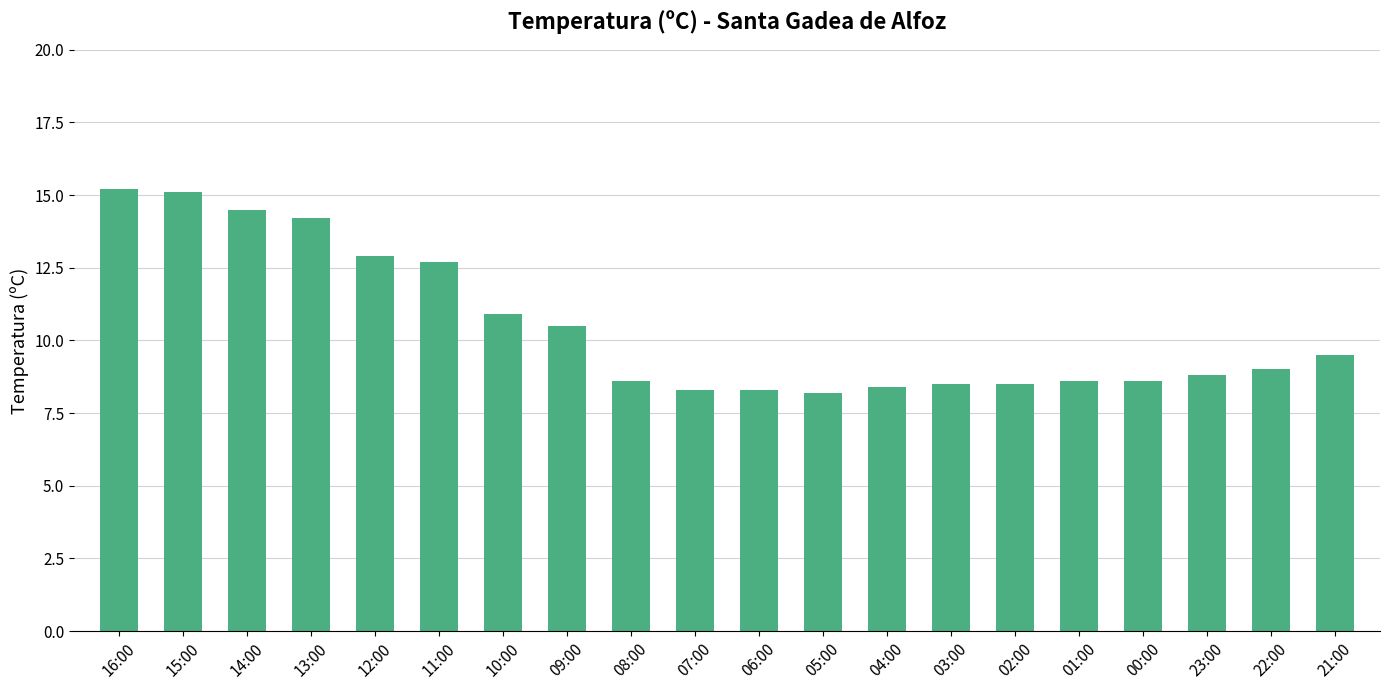

How many categories are shown in the chart?

20